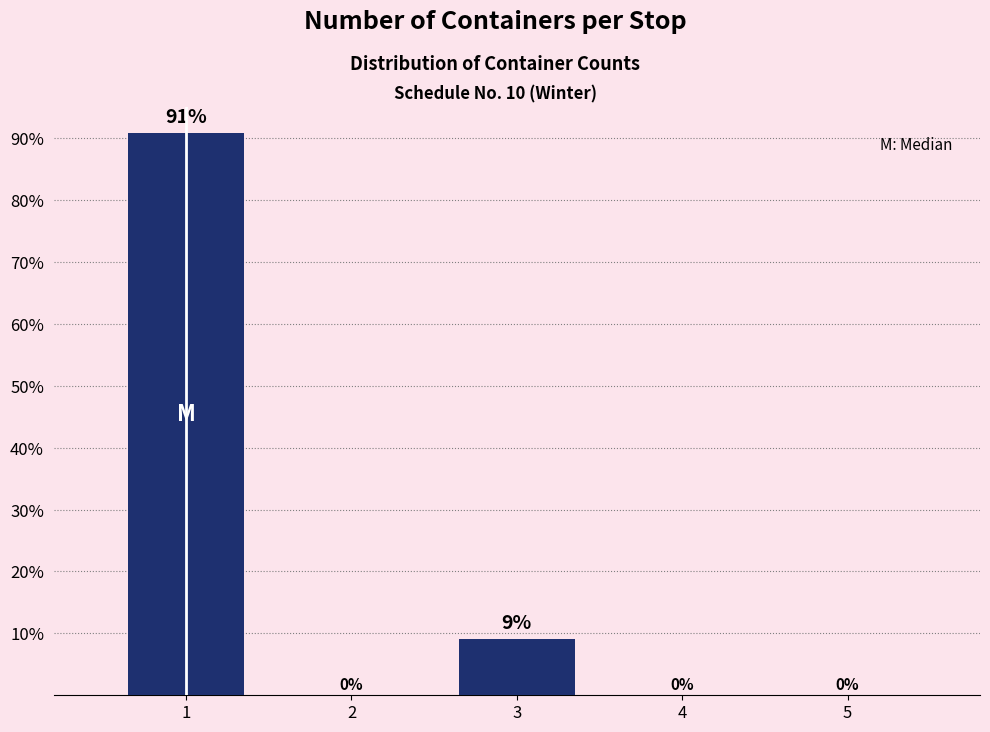

Where is the data nearest to the value 45?

3